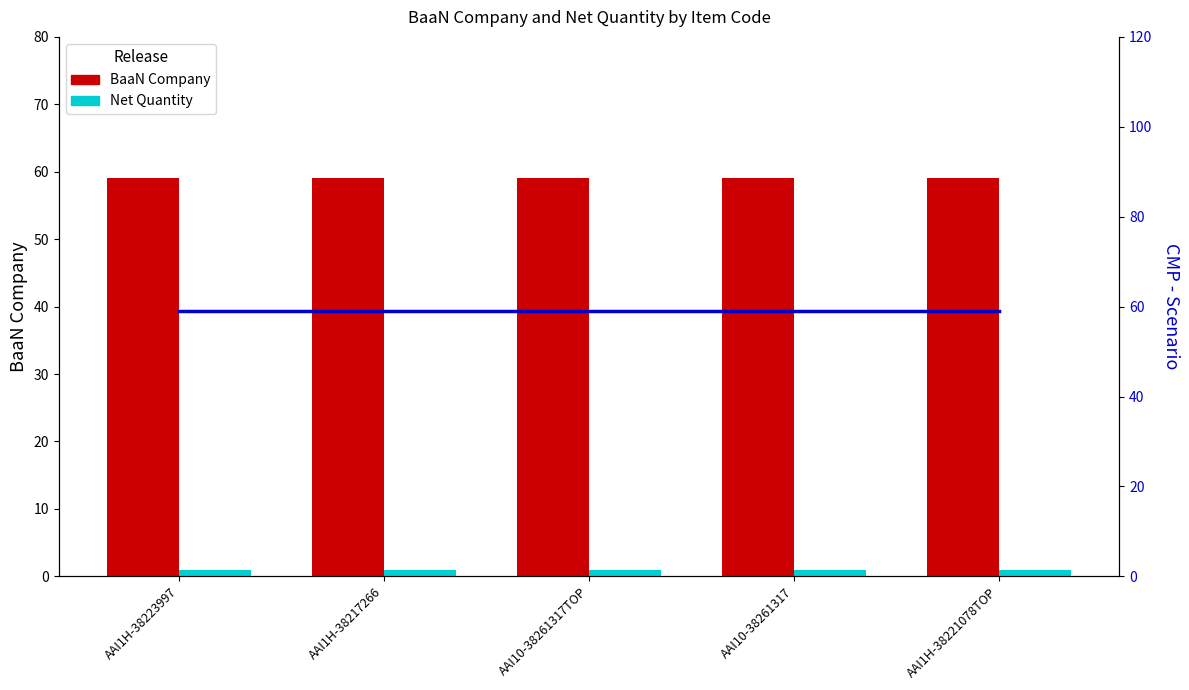

What is the total value across all series at AAI1H-38221078TOP?

119